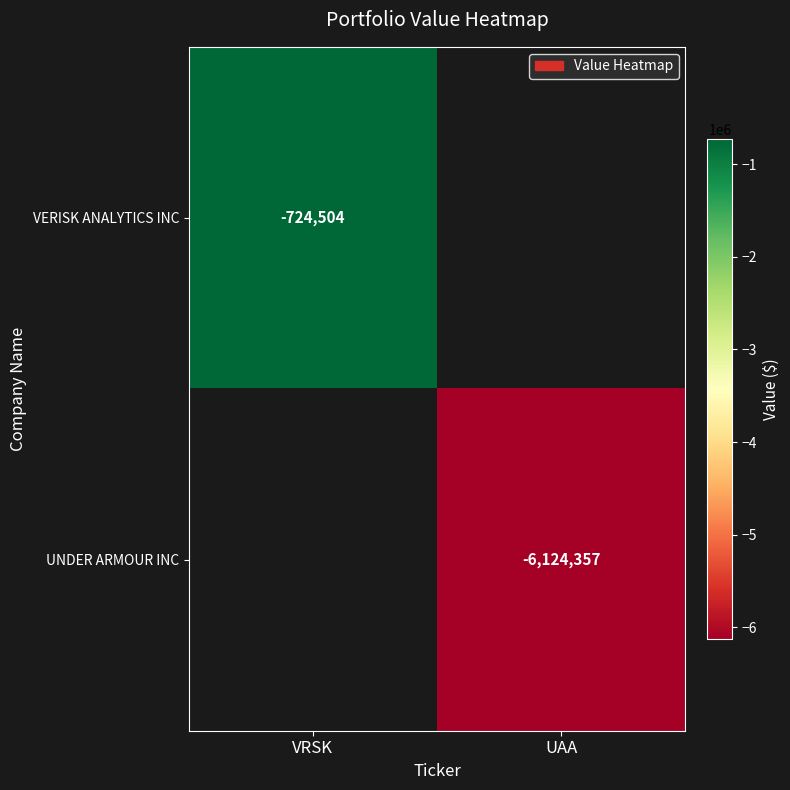

At which category does the chart reach its minimum across all series?

UAA